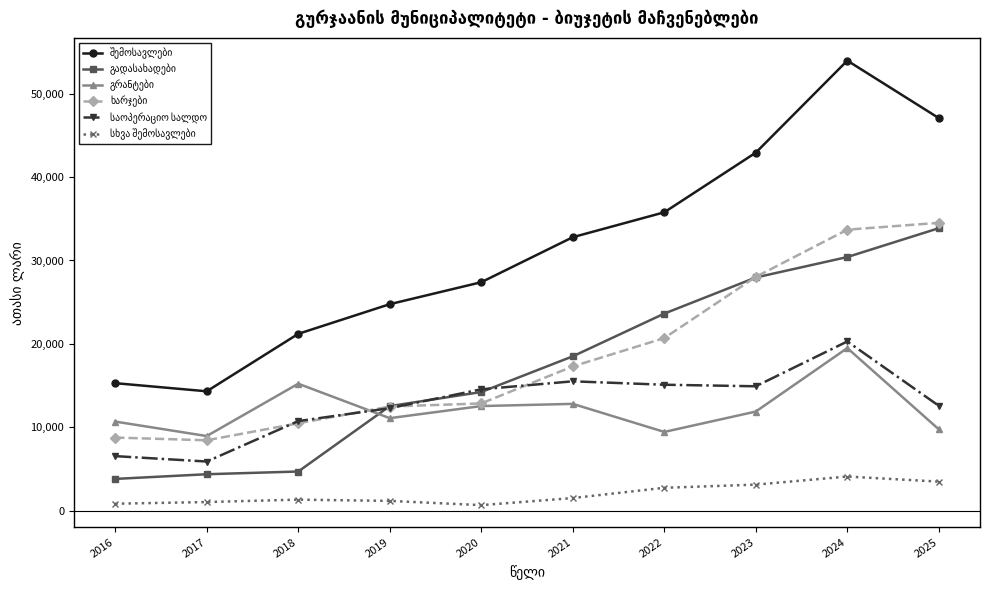

Which label corresponds to the largest value in the chart?

2024